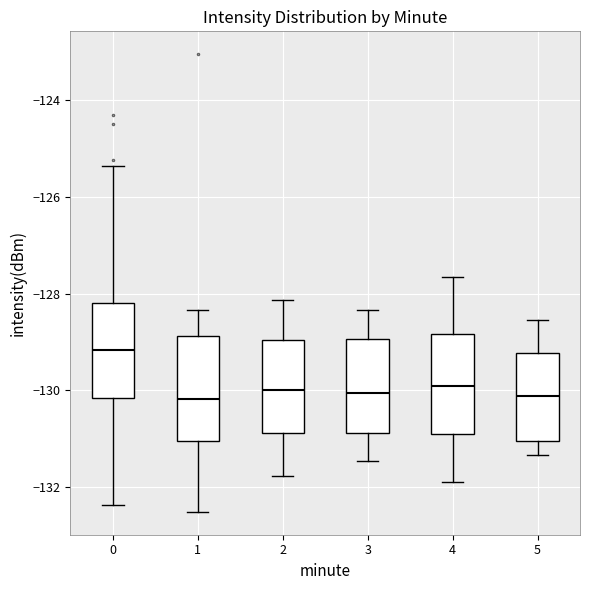

Reading left to right, read every box against the y-axis: the position of its median line, the range the box covers, and the ends of its whiskers. The values are not printed on the chart, so give them approximately, as read against the axis.

0: median -129.2, box -130.2 to -128.2, whiskers -132.4 to -125.4
1: median -130.2, box -131.0 to -128.8, whiskers -132.6 to -128.4
2: median -130.0, box -130.8 to -129.0, whiskers -131.8 to -128.2
3: median -130.0, box -130.8 to -129.0, whiskers -131.4 to -128.4
4: median -130.0, box -131.0 to -128.8, whiskers -132.0 to -127.6
5: median -130.2, box -131.0 to -129.2, whiskers -131.4 to -128.6